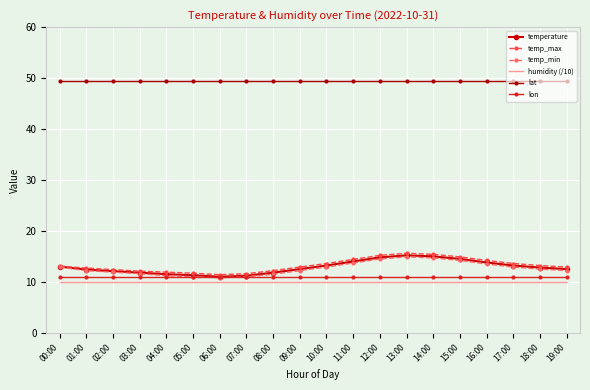

How many lines are shown in the chart?

6